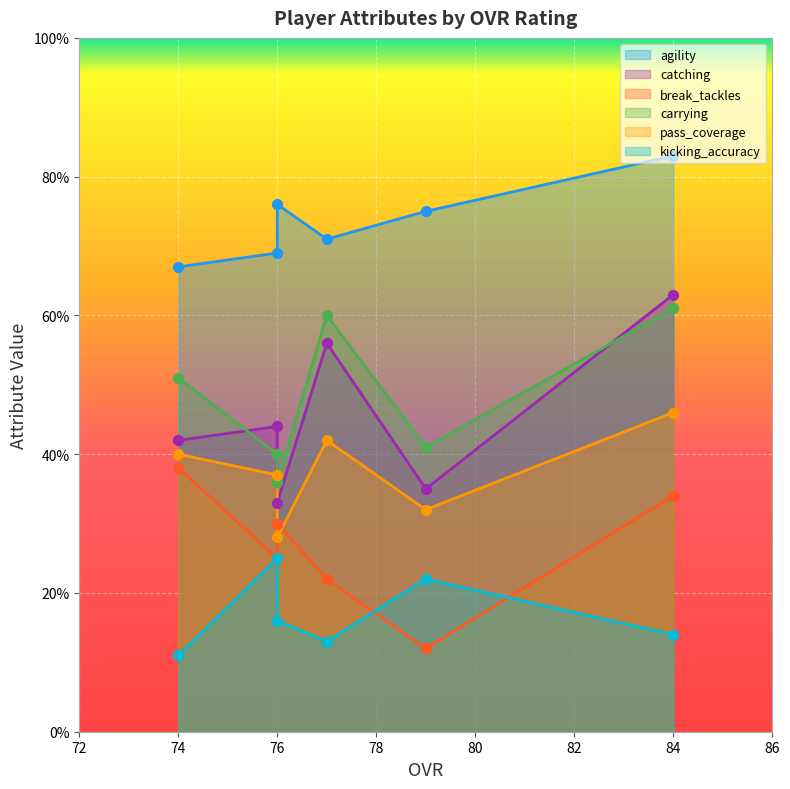

Is the value of carrying at 76 greater than the value of pass_coverage at 84?

No